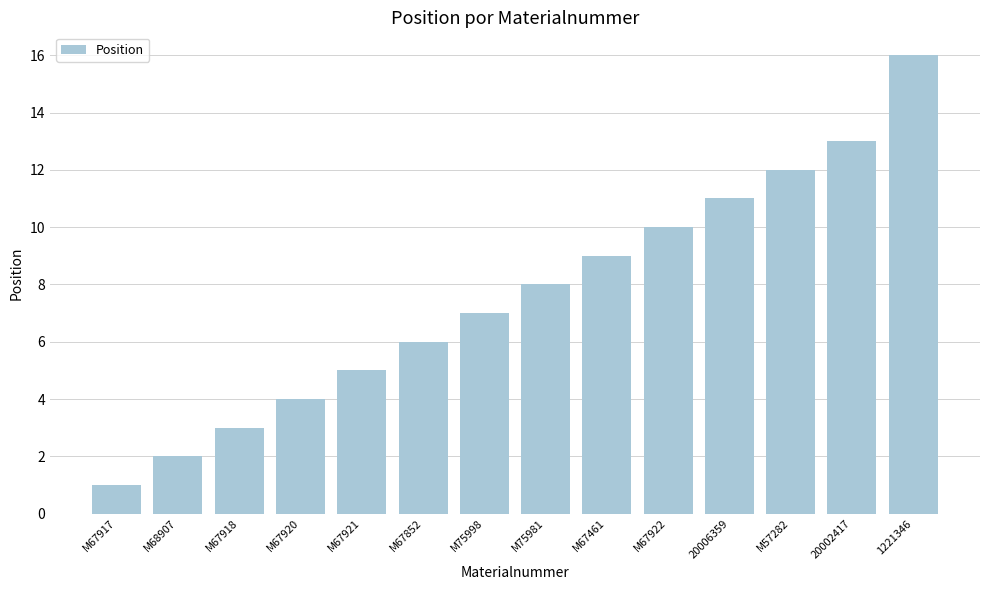

What is the difference between the values at M75998 and M67921?

2